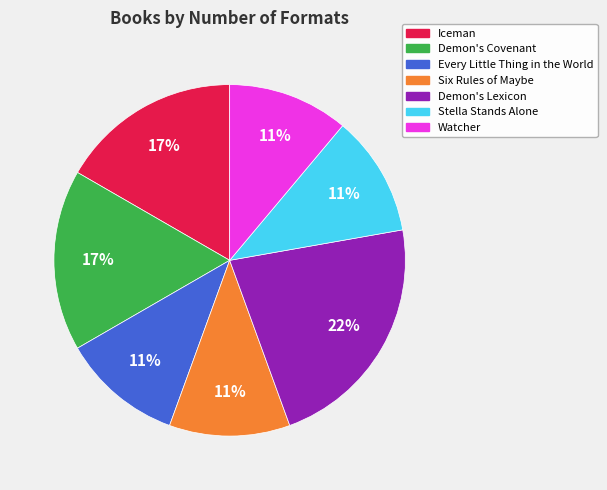

To the nearest percent, what is the combined percentage of Watcher and Iceman?

28%